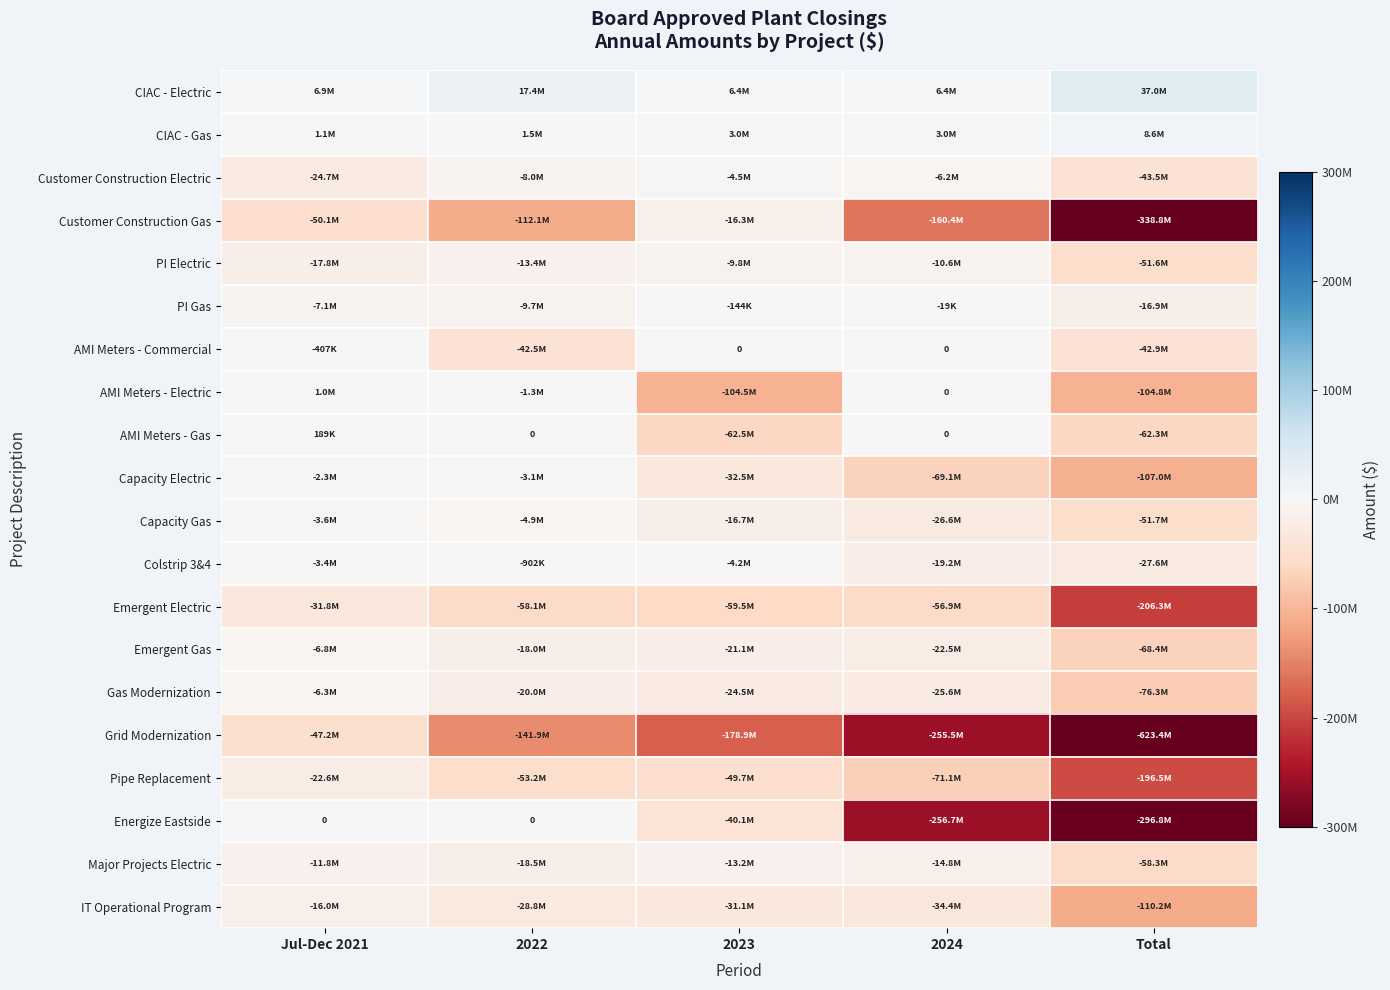

How many values in the Colstrip 3&4 series exceed -4159680?

2